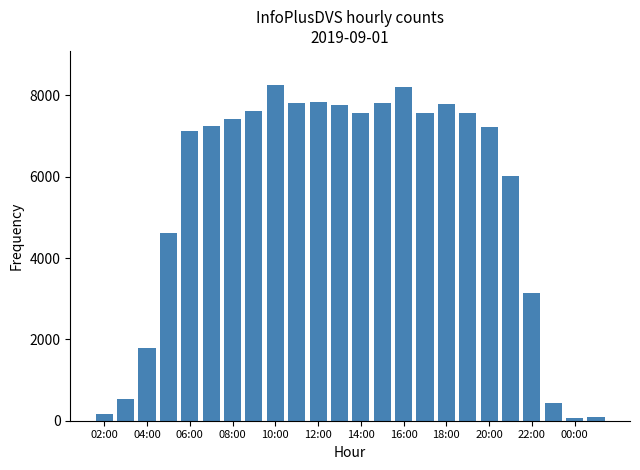

What is the greatest value displayed?

8265